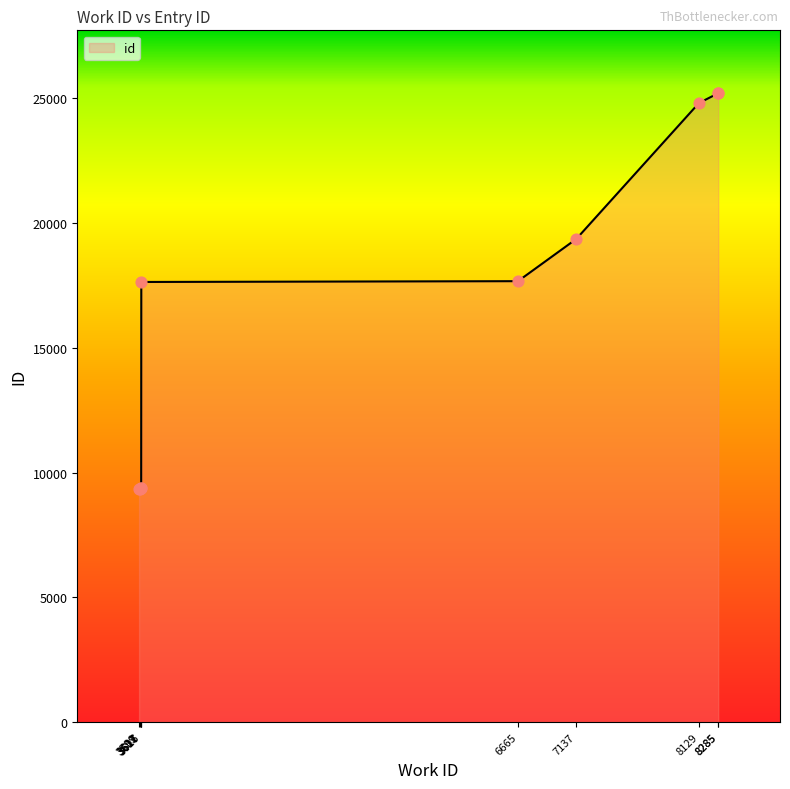

What is the change in value from 3607 to 8285?

+15847